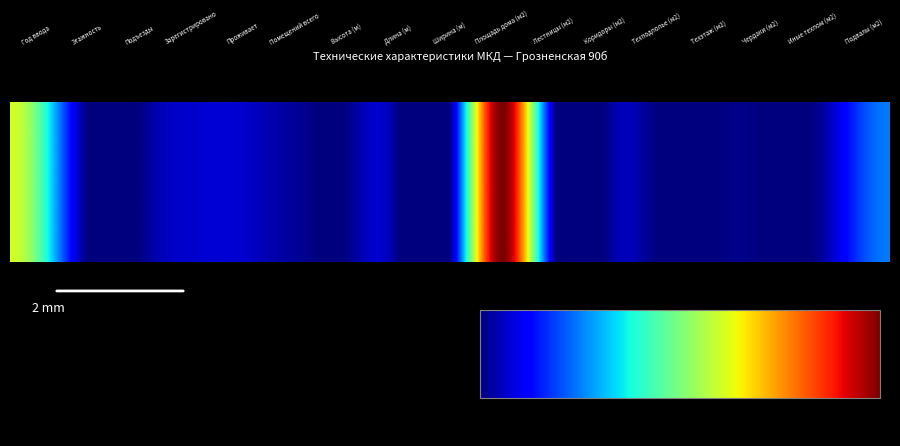

The chart shows a value of 505.8 at 13. True or false?

False